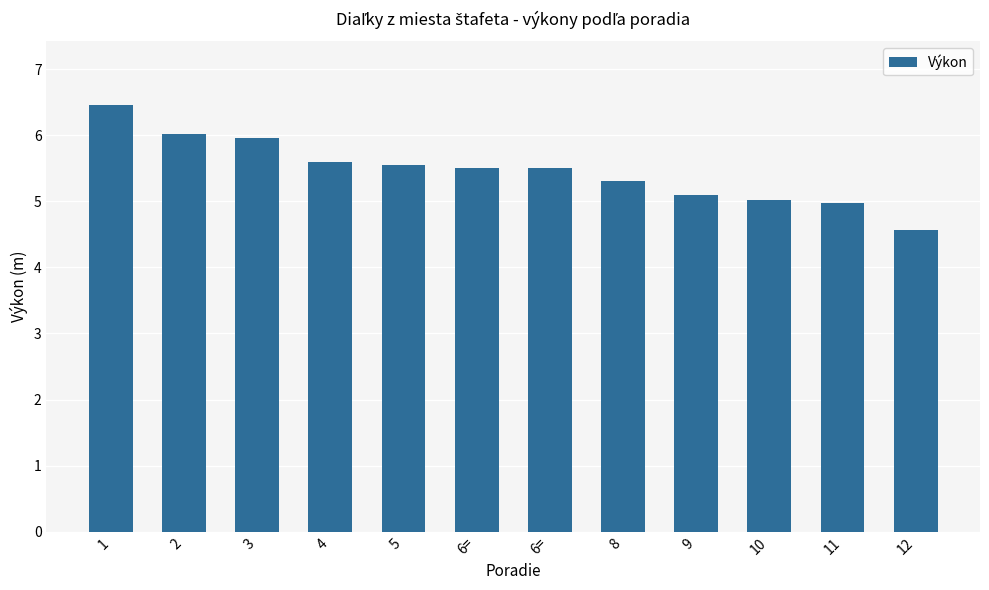

The chart shows a value of 5.5 at 5. True or false?

True